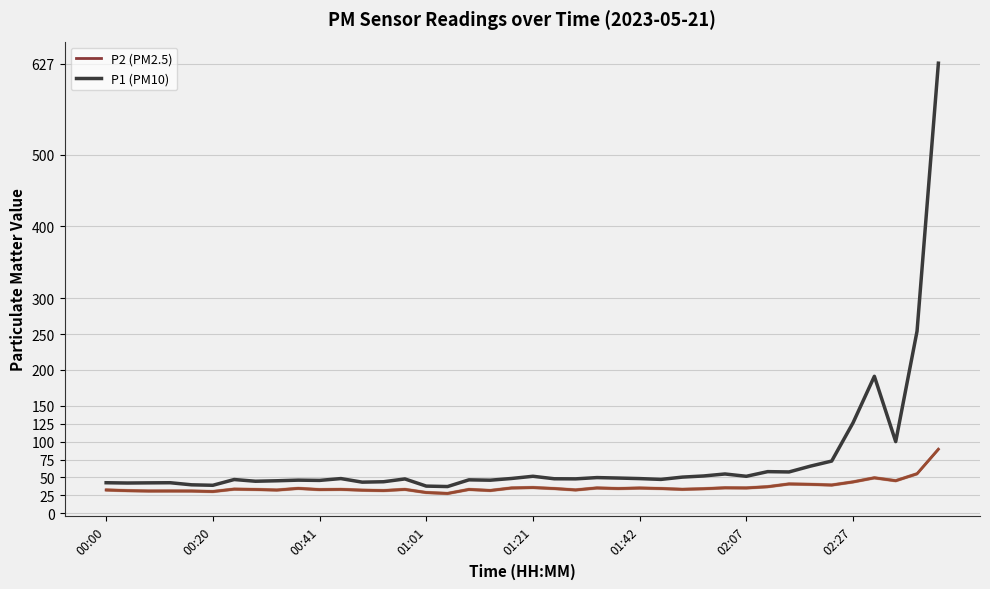

What is the difference between the P2 (PM2.5) values at 38 and 17?

21.8